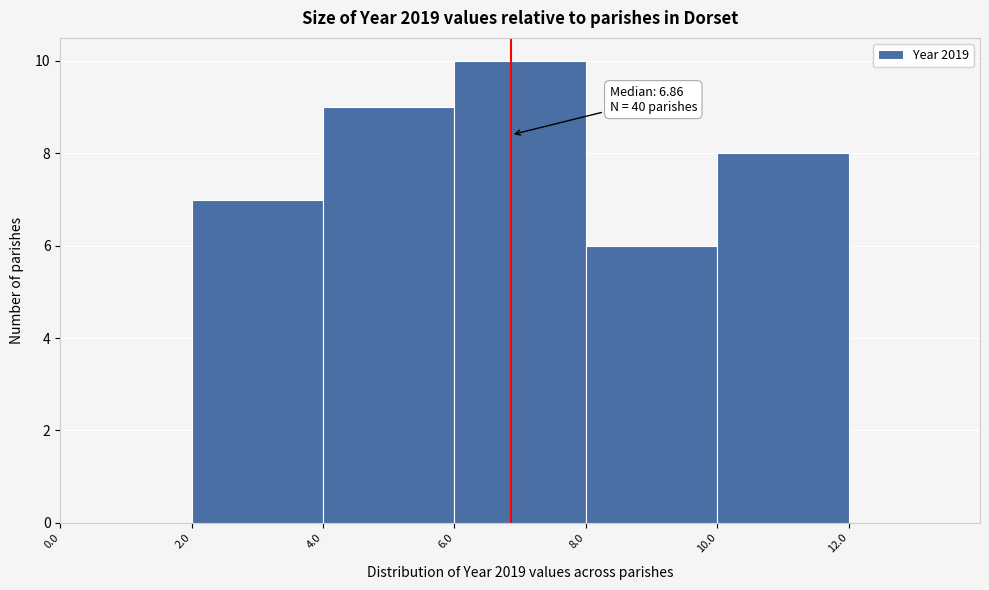

Over which range of the x-axis is the bar tallest?

6 to 8